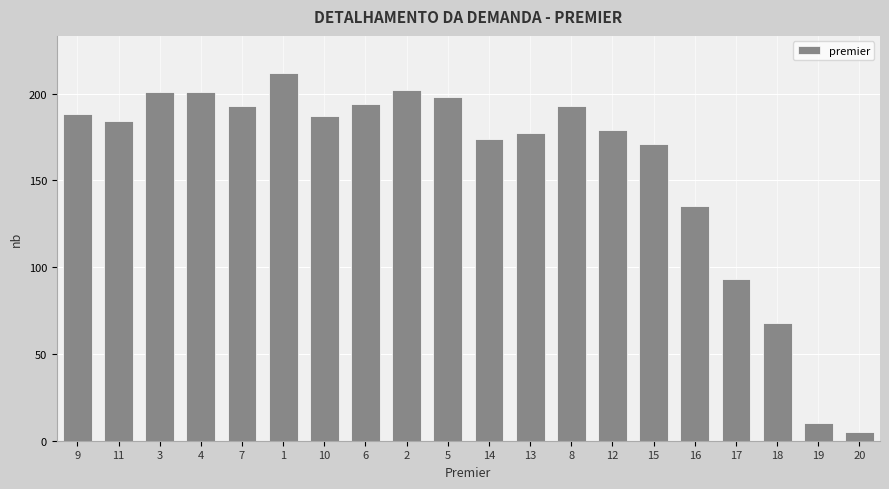

Reading left to right, extract all data points from this chart.

9=188	11=184	3=201	4=201	7=193	1=212	10=187	6=194	2=202	5=198	14=174	13=177	8=193	12=179	15=171	16=135	17=93	18=68	19=10	20=5